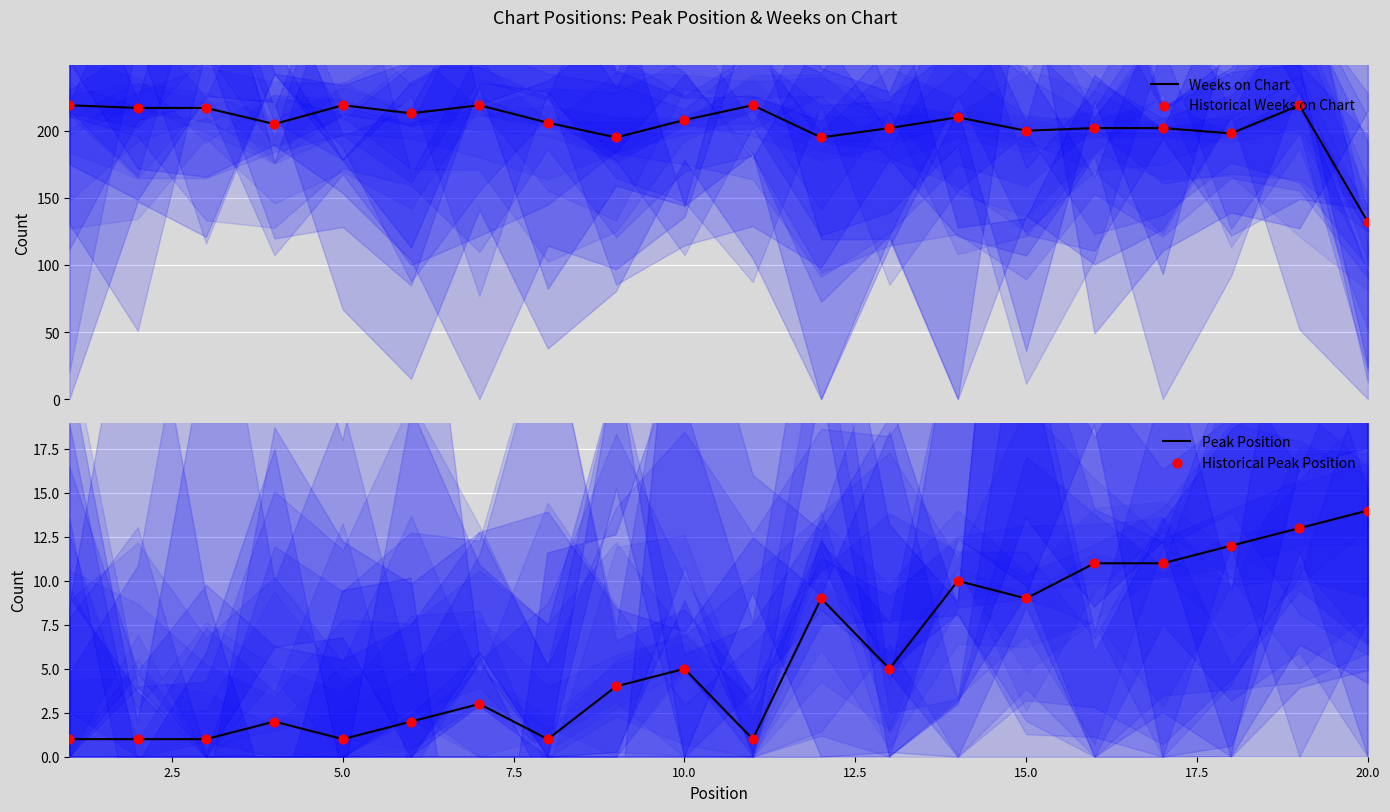

What is the maximum value for Weeks on Chart?

219